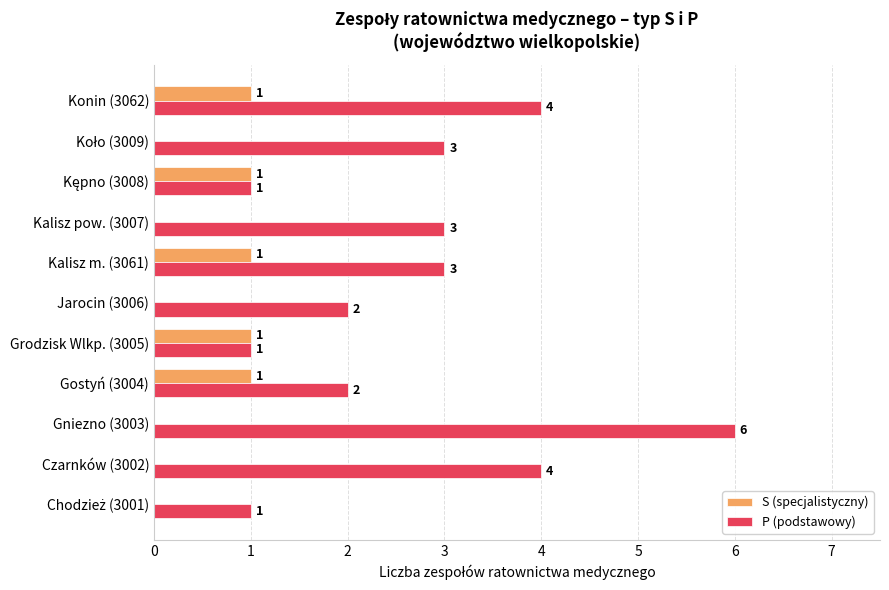

What are all the series names shown in the legend?

S (specjalistyczny), P (podstawowy)